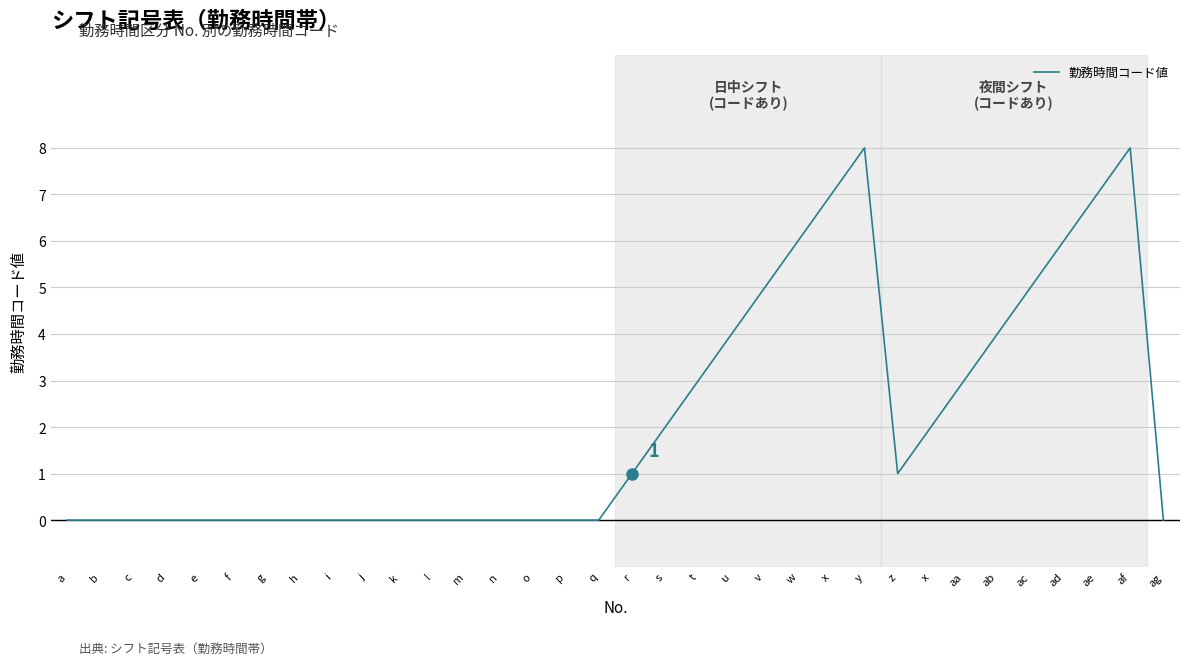

The chart shows a value of 1 at s. True or false?

False